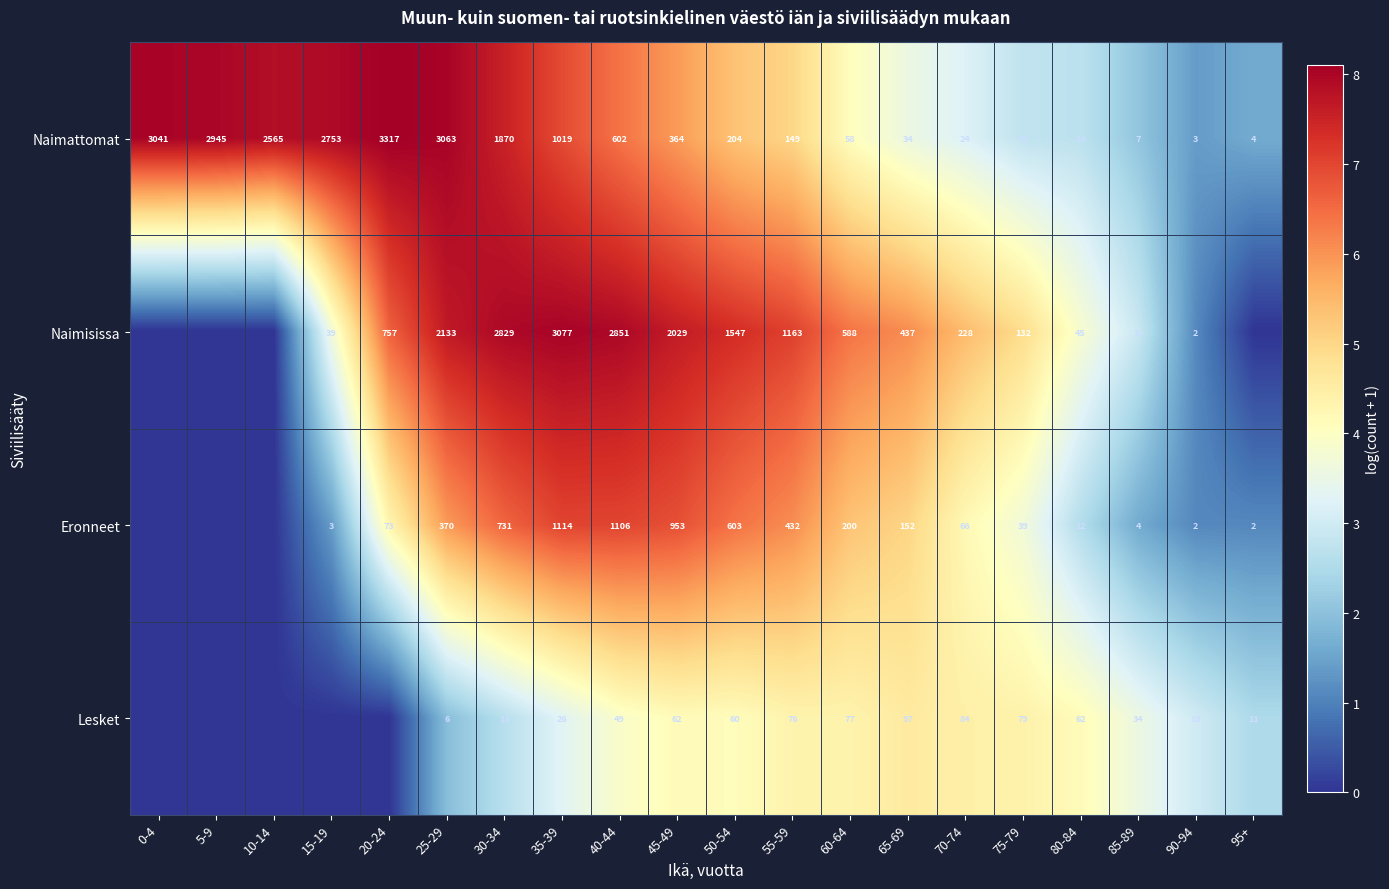

Which has a higher value, 10-14 or 90-94?

10-14